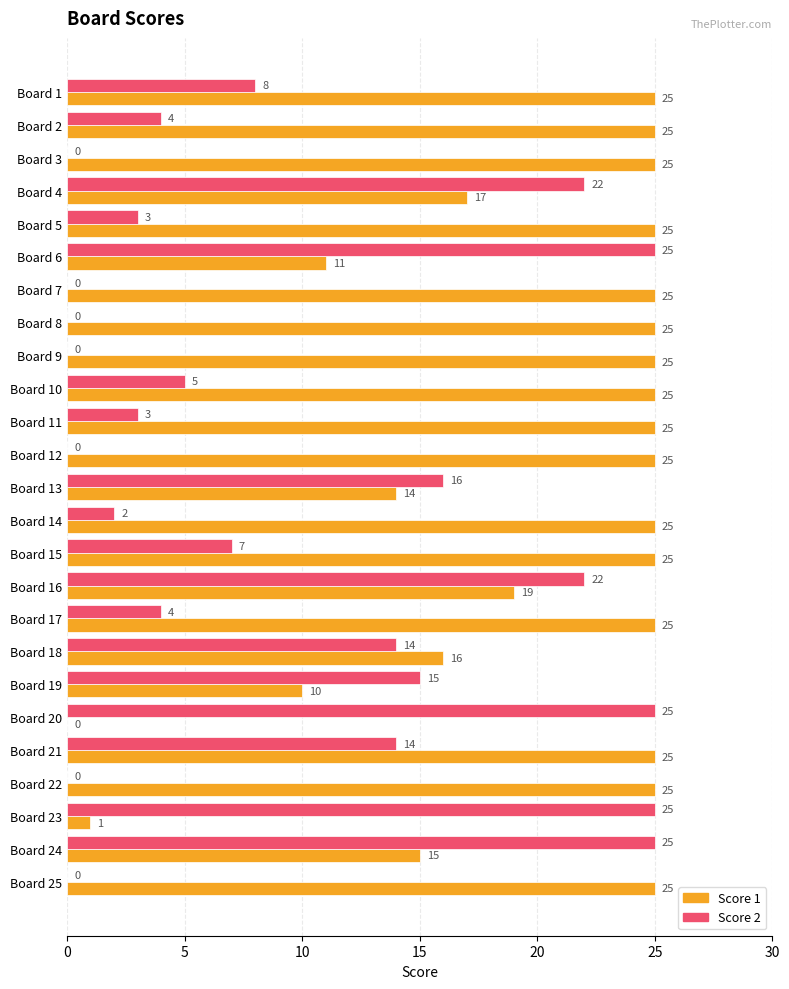

At which category is the sum across all series the highest?

Board 16